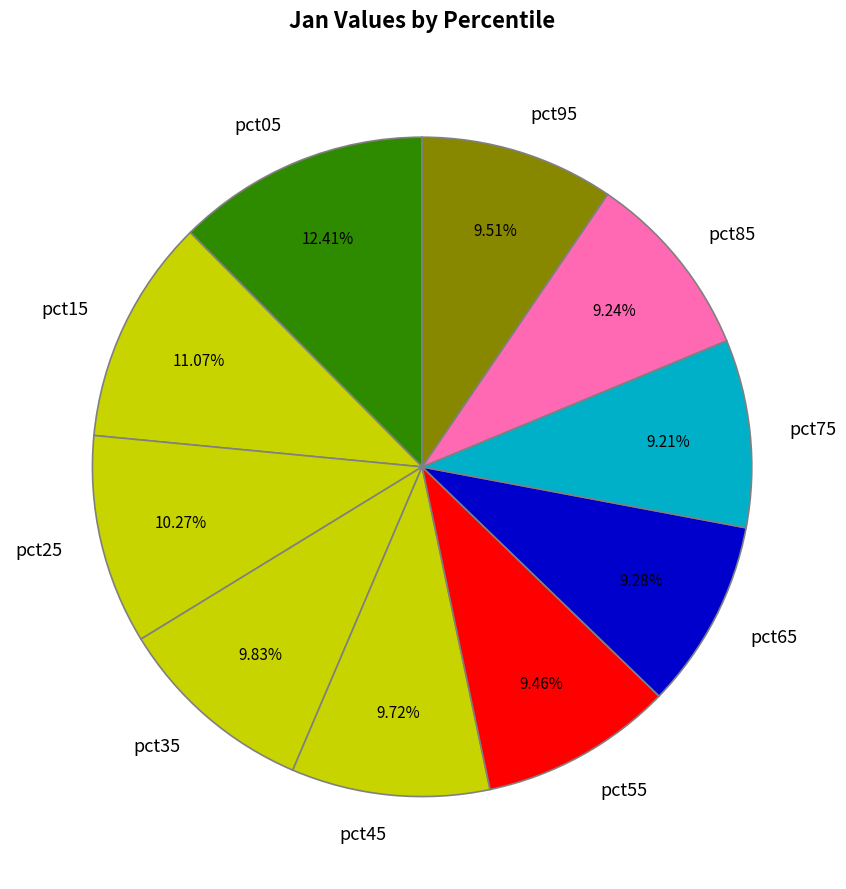

What percentage do pct45 and pct75 together represent?

18.9%